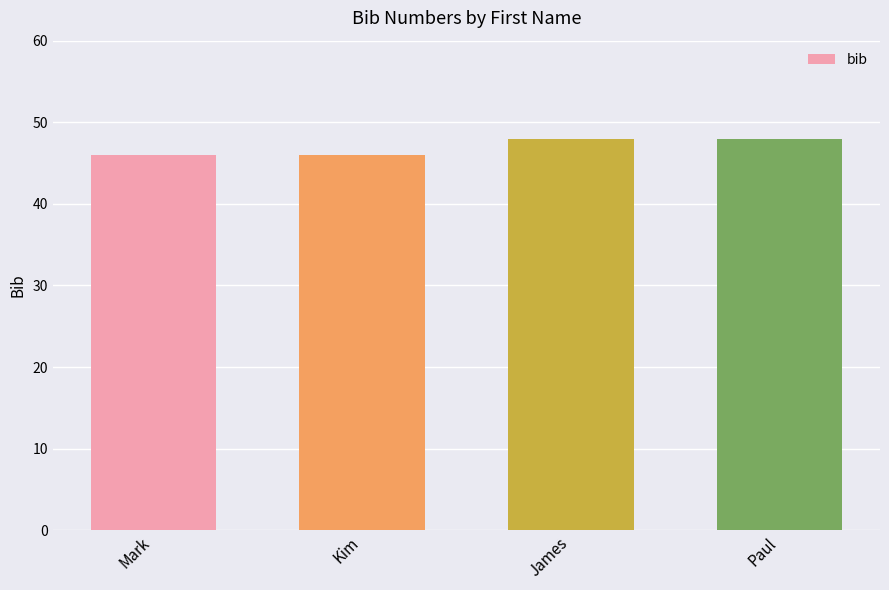

Does the chart contain stacked bars?

No